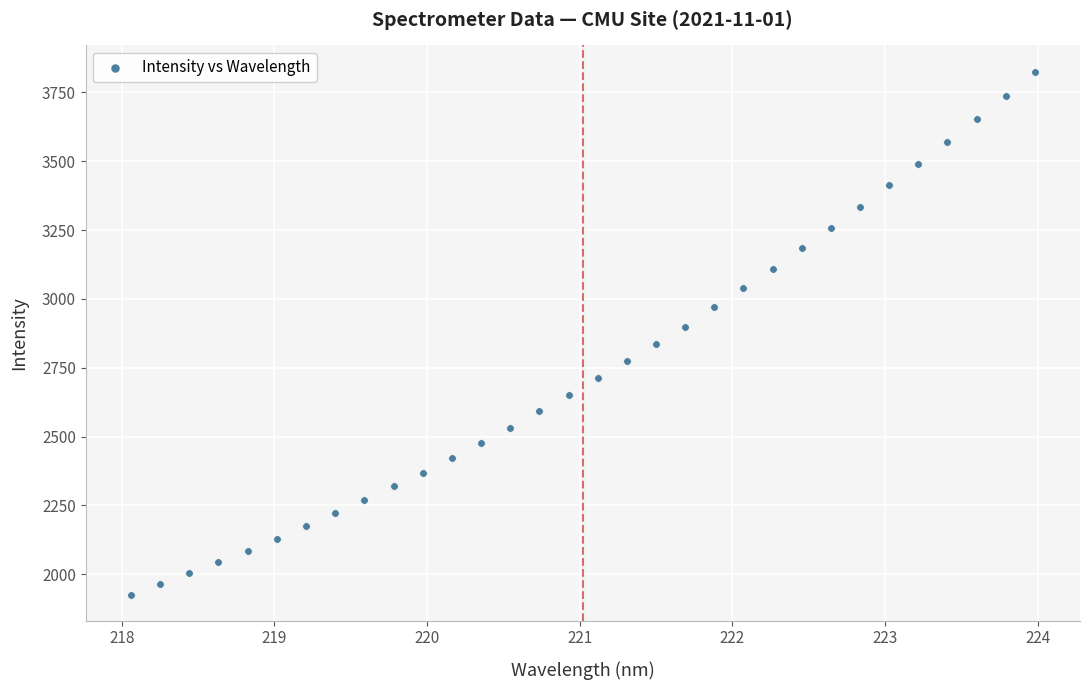

What is the range of X values (max minus min)?

5.9